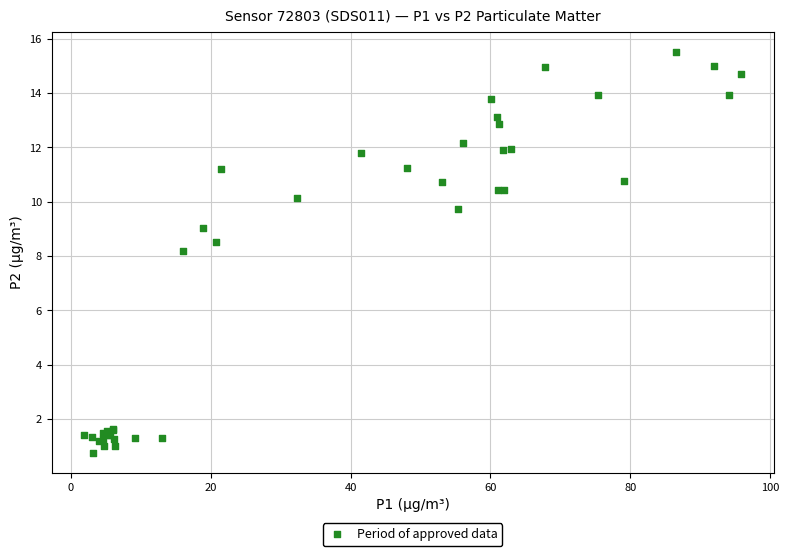

What Y value in the scatter plot is closest to 8?

8.2